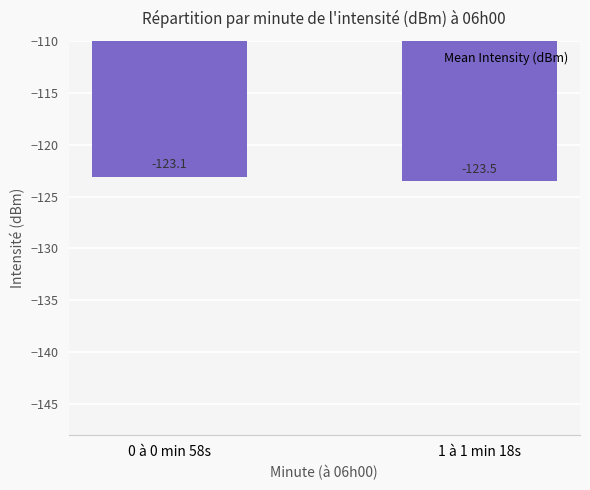

True or false: the data shows -123.5 at 1 à 1 min 18s.

True